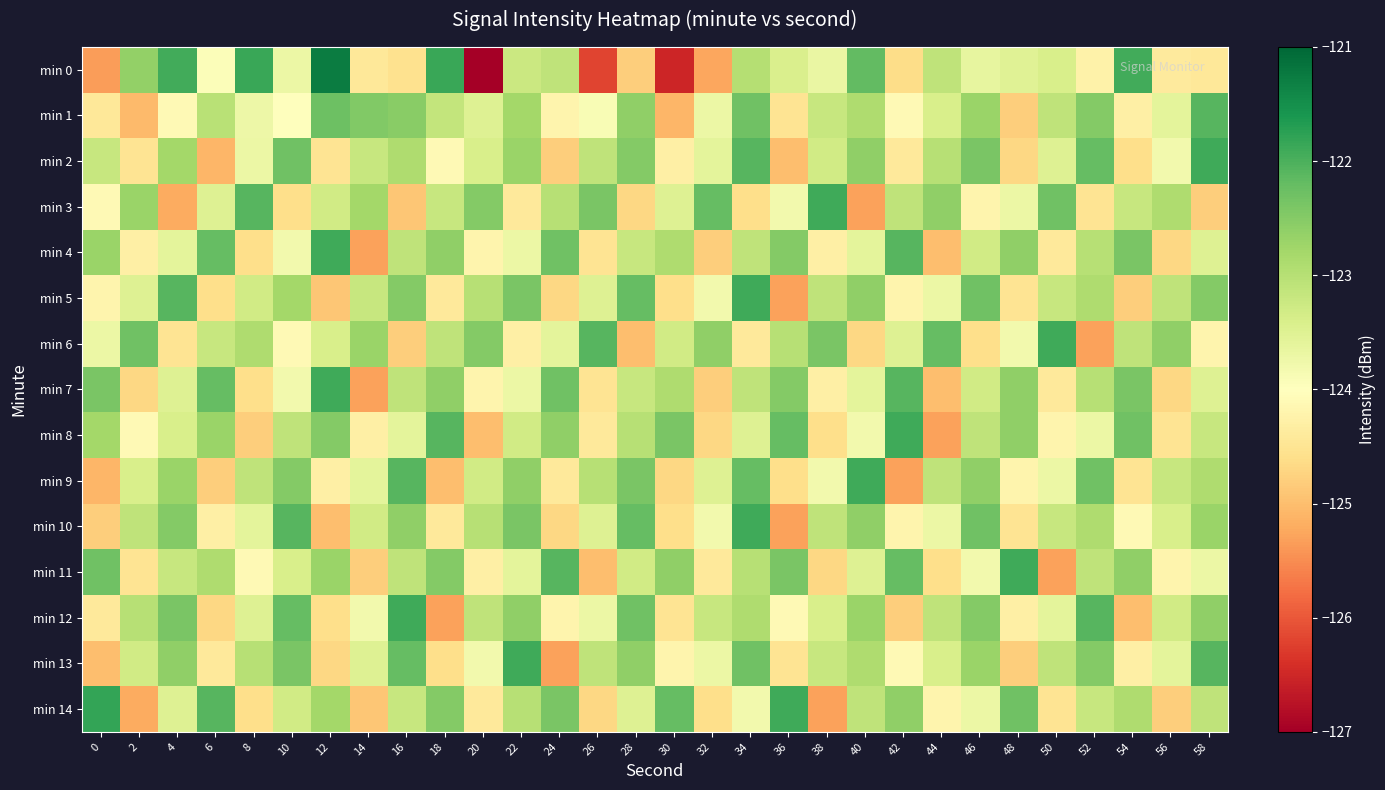

At how many categories does at least one series exceed -126?

30